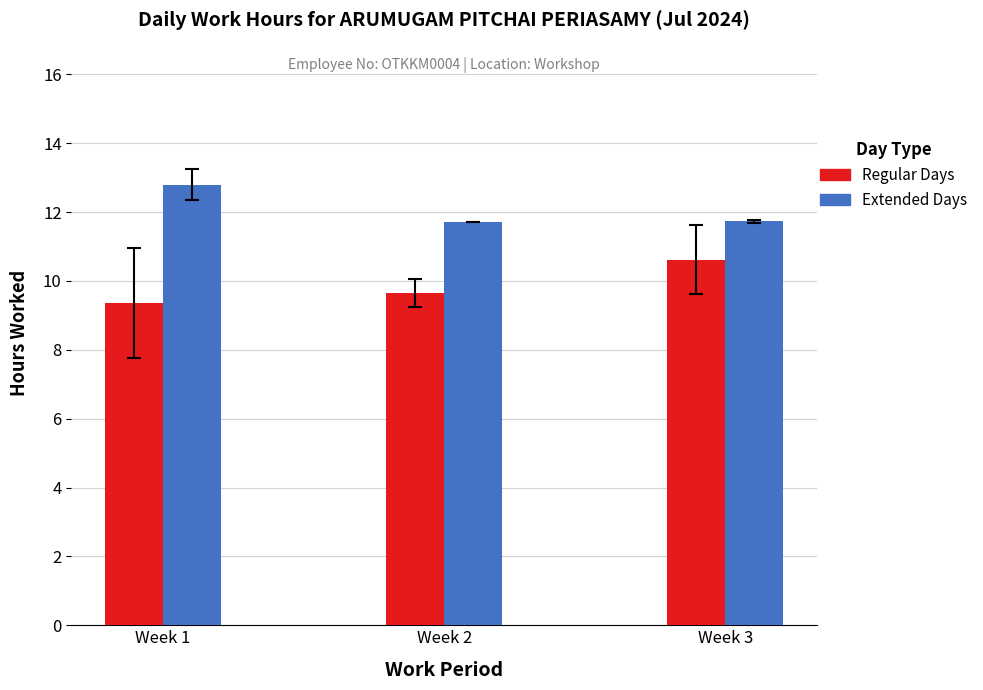

What is the difference between the maximum and minimum values in the Regular Days series?

1.3